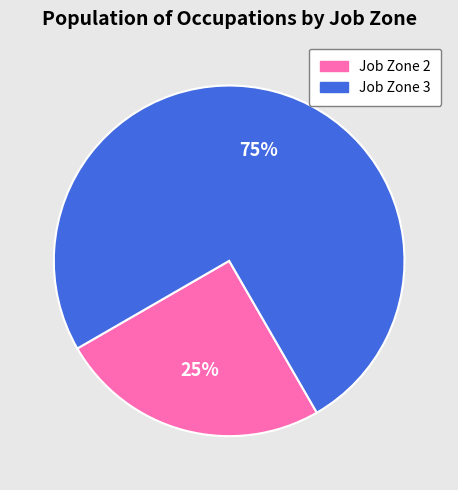

How many segments does this pie chart have?

2